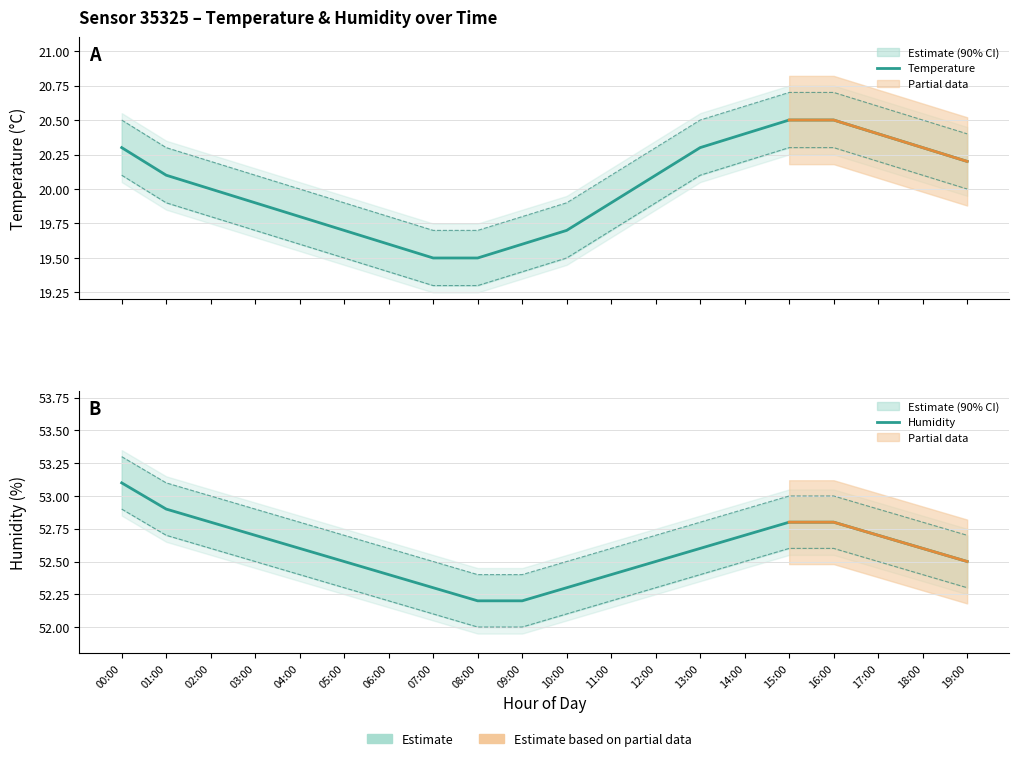

True or false: Temperature and Humidity cross at least once.

False